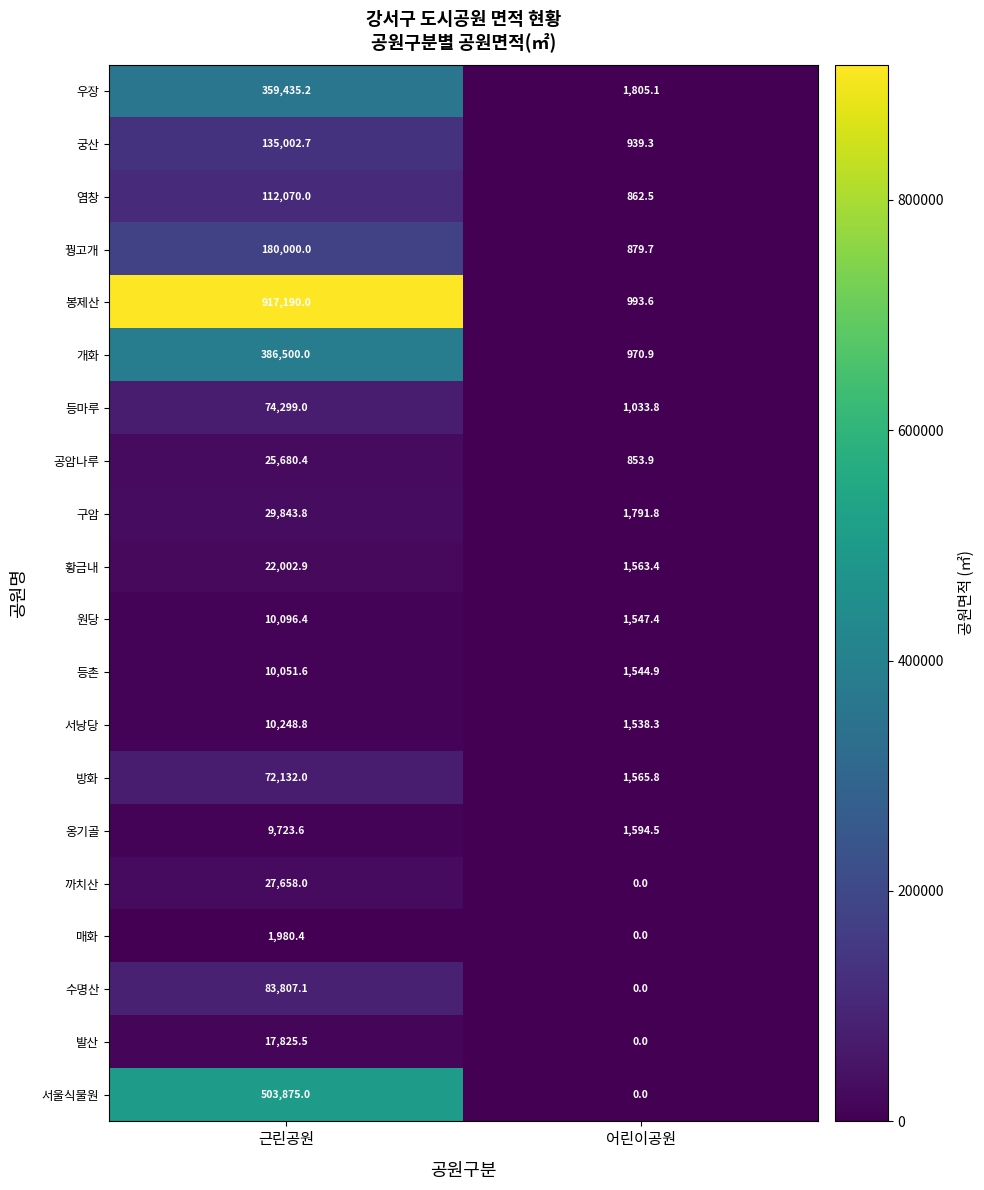

What is the total value across all series at 근린공원?

2989422.4